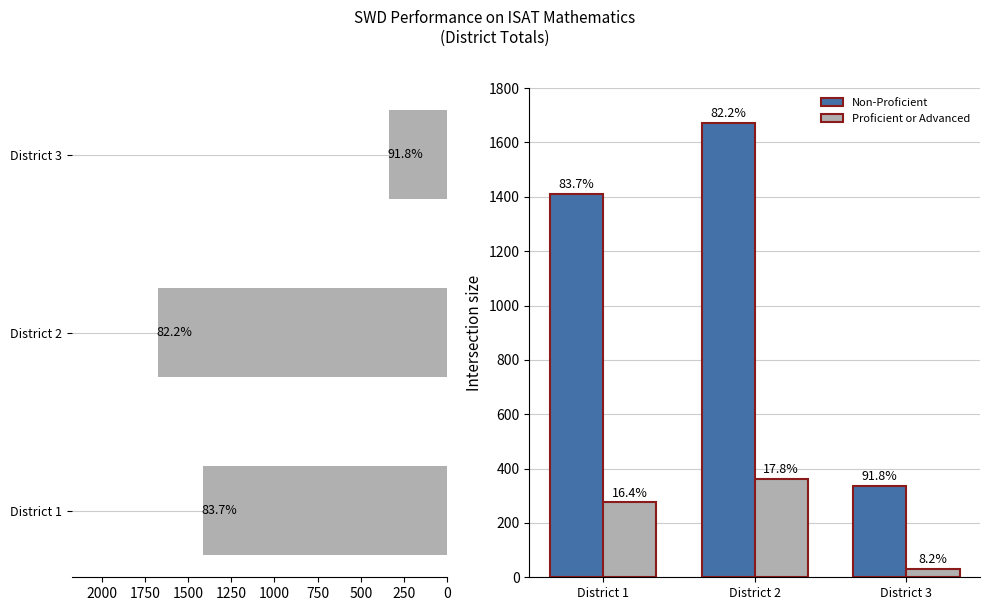

What is the difference between the highest and lowest values at District 2?

1309